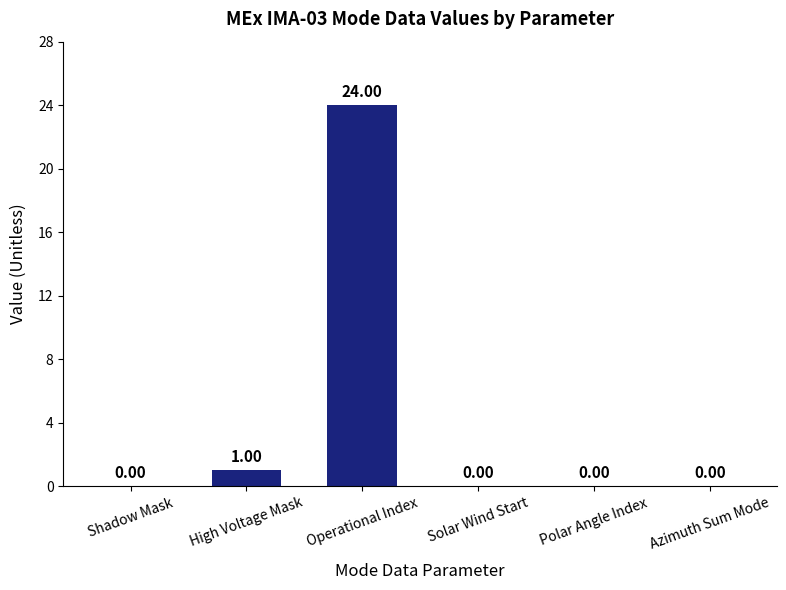

Is it true that the value at Solar Wind Start is 0?

True